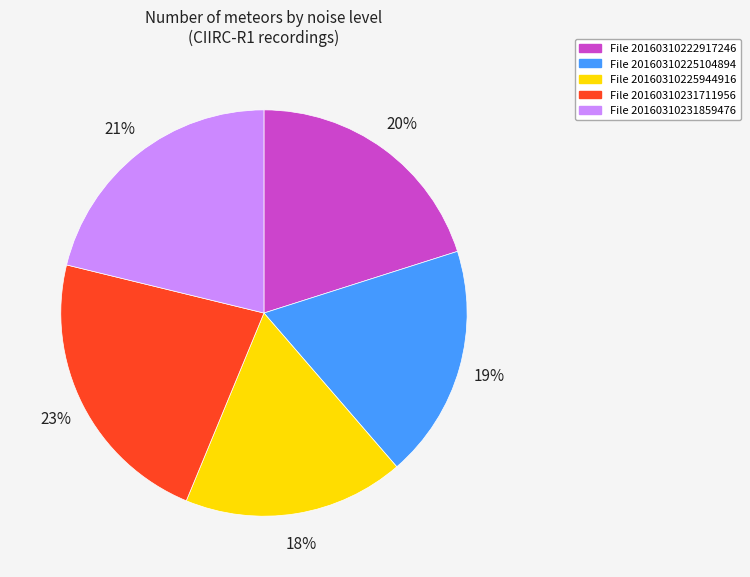

Is there any slice that represents more than half of the pie?

No